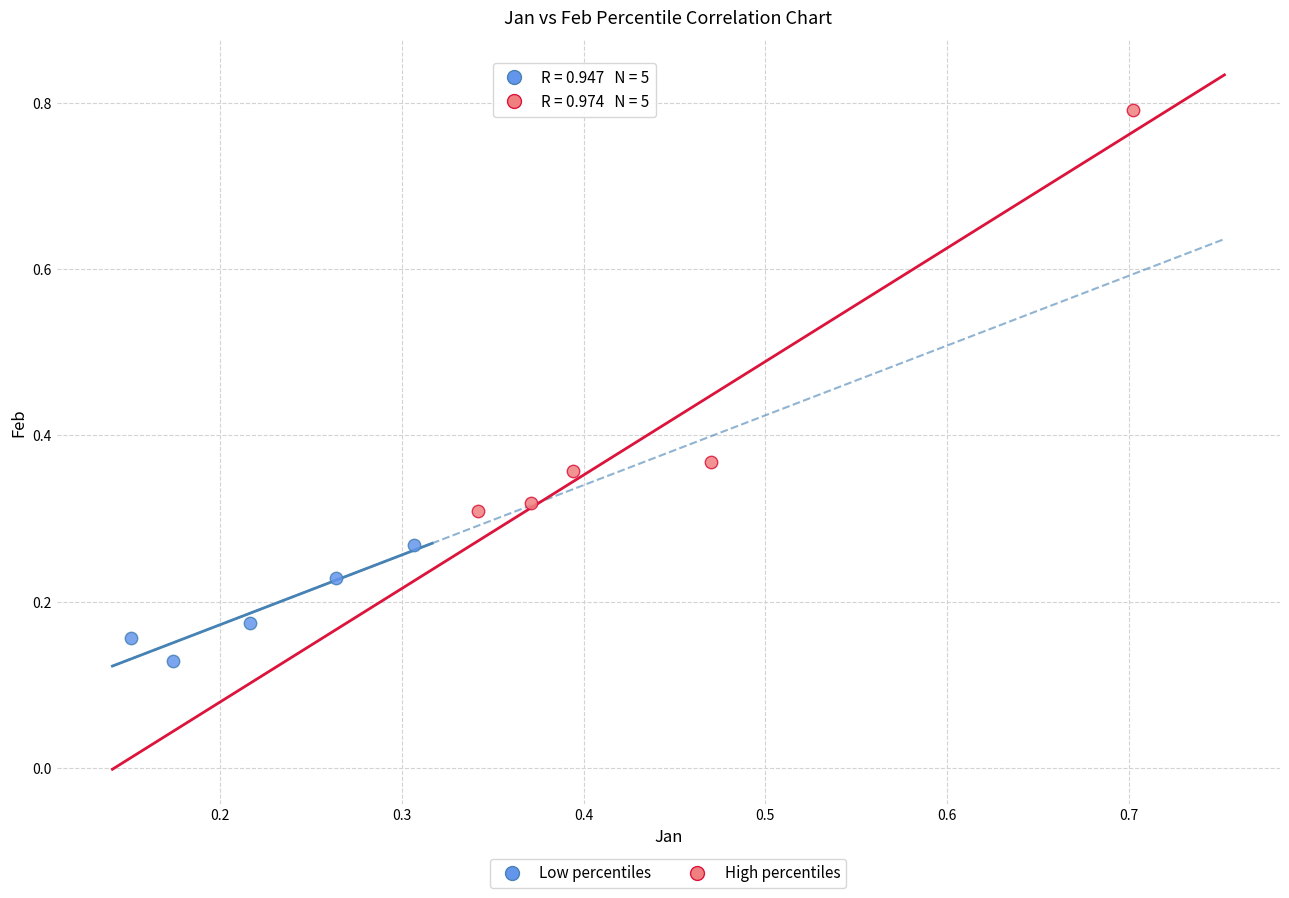

Which series has the widest spread of Y values?

High percentiles